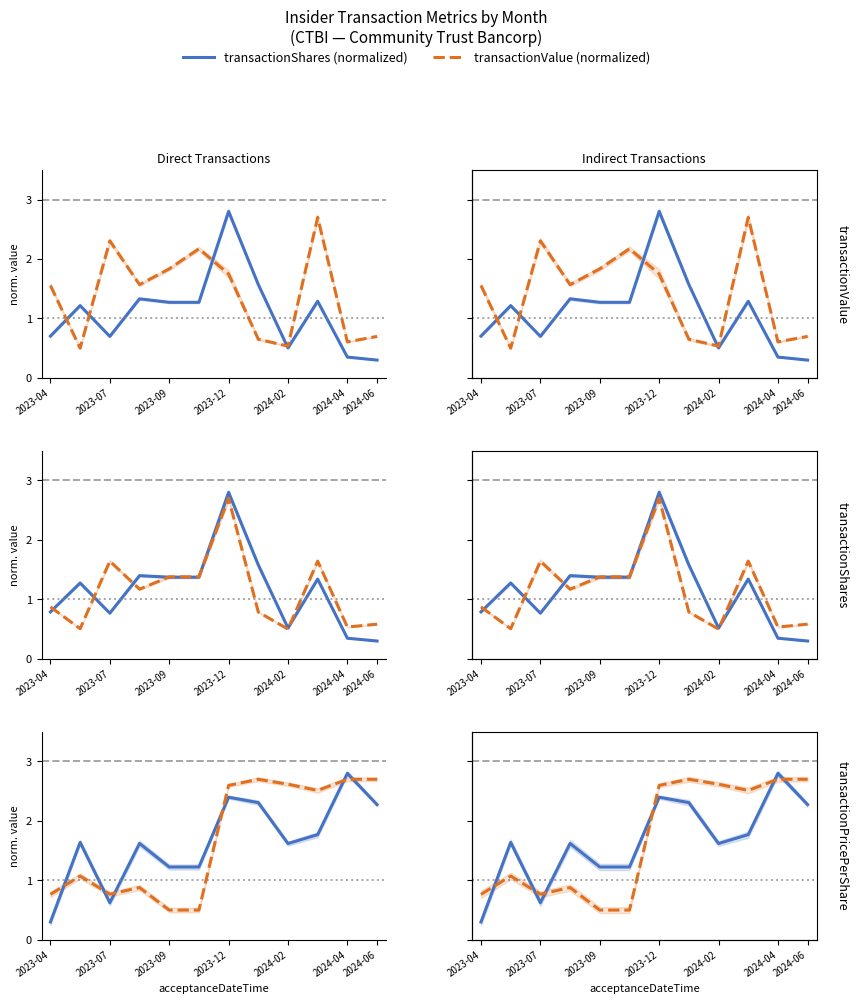

What is the highest value of the transactionShares (norm) series?

2.8